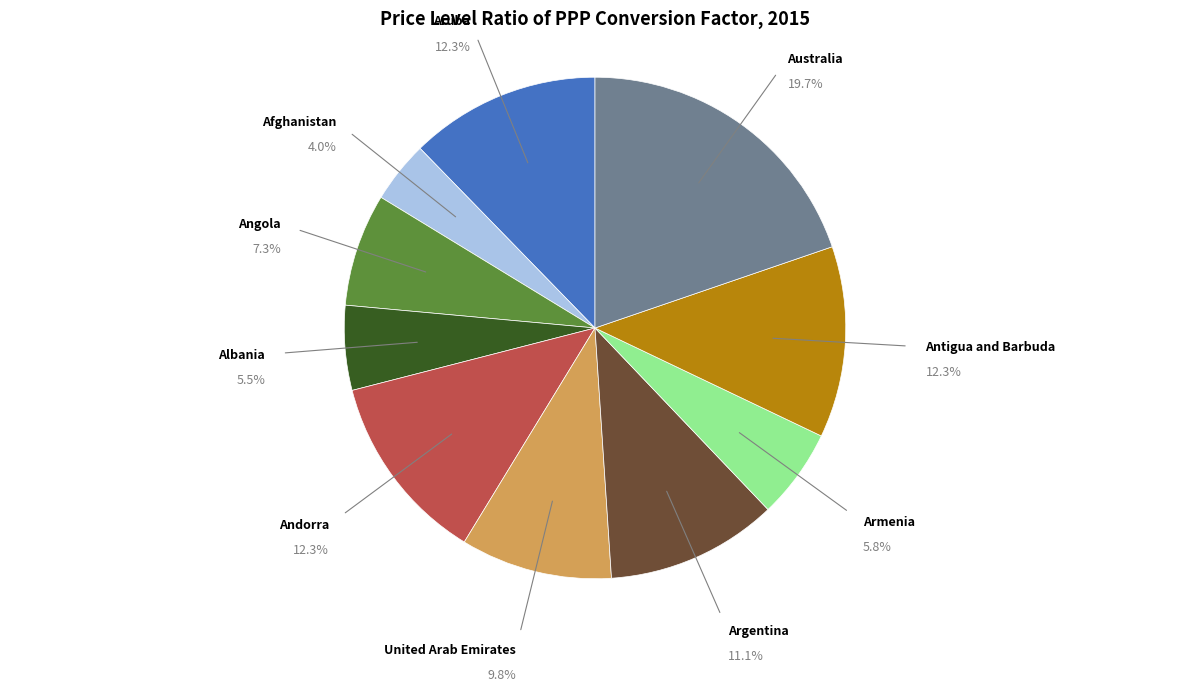

Is there a majority slice in this chart?

No